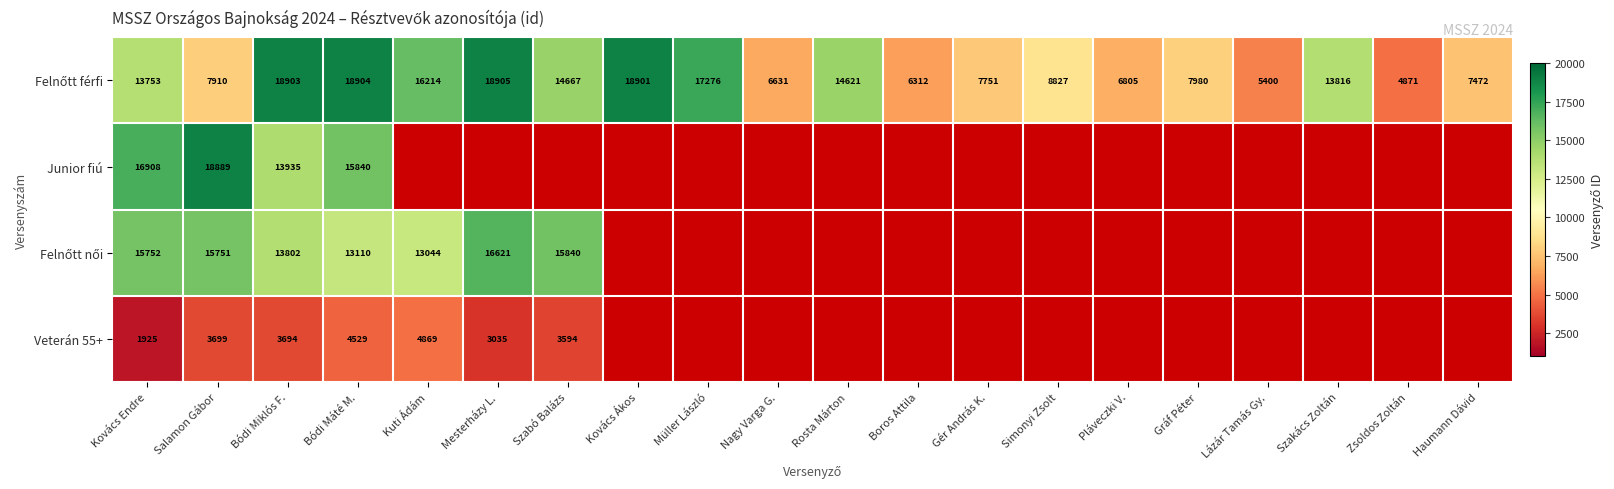

Is it true that Veterán 55+ equals 3594 at Szabó Balázs?

True